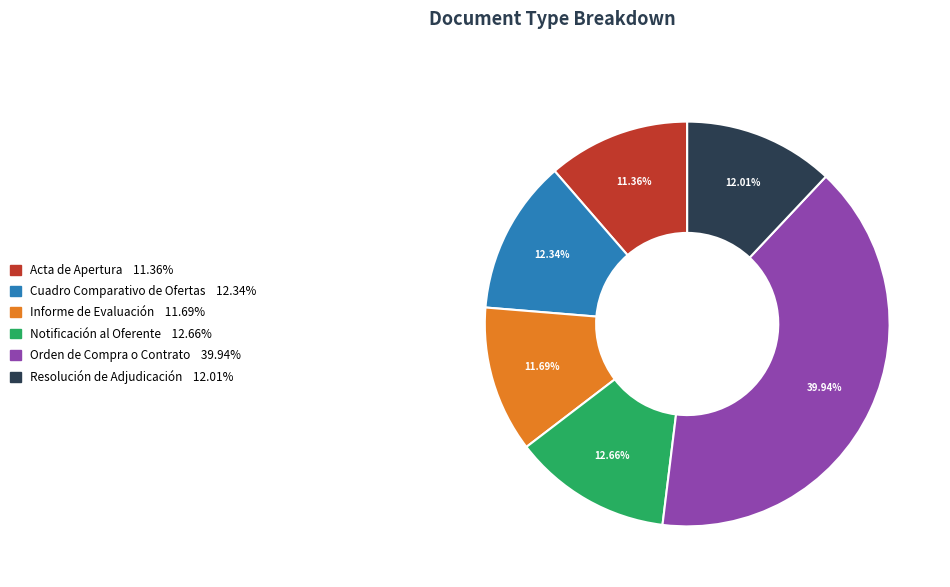

To the nearest percent, what is the combined percentage of Cuadro Comparativo de Ofertas and Acta de Apertura?

24%